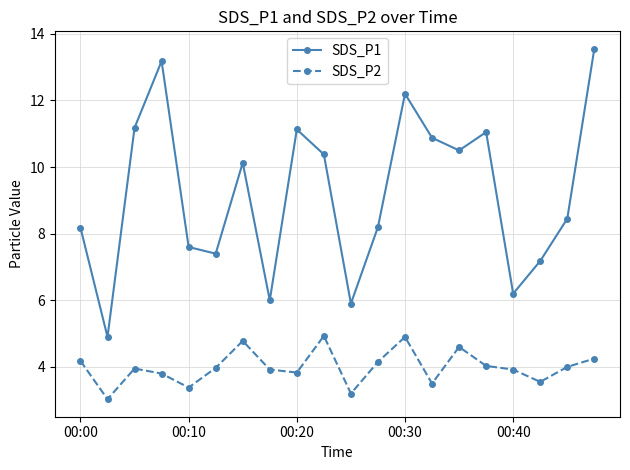

What is the maximum value shown in the chart?

13.6